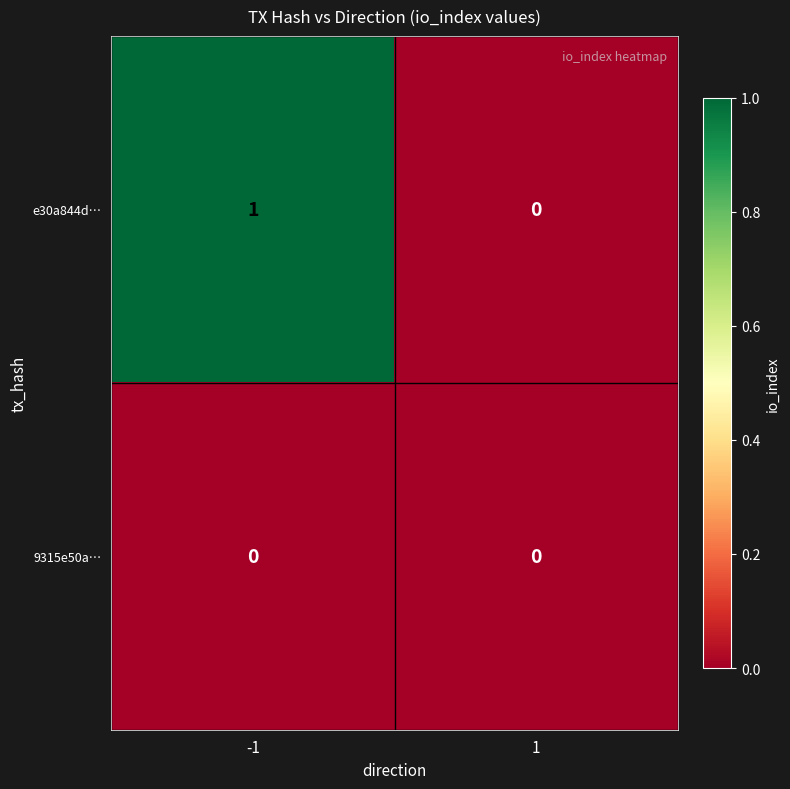

At which category is the sum across all series the highest?

-1